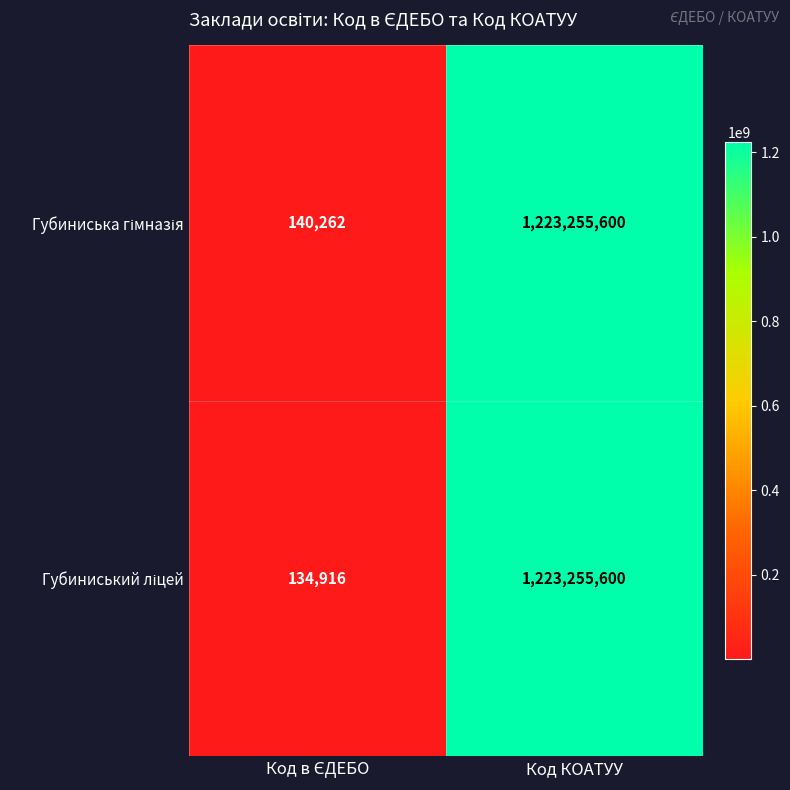

At which category is the sum across all series the highest?

Код КОАТУУ